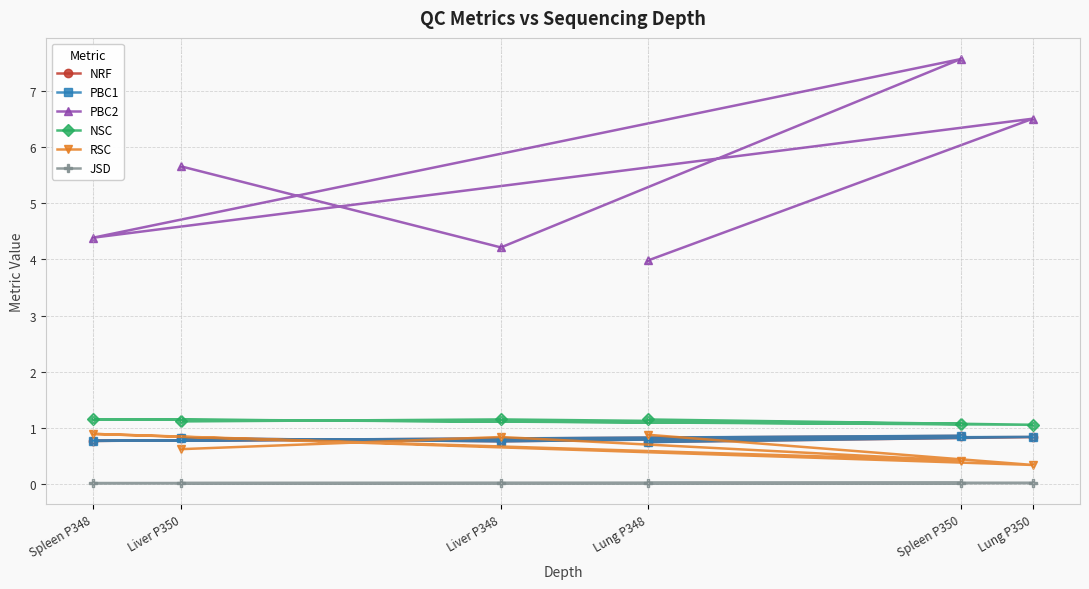

True or false: JSD and NSC intersect in this chart.

False